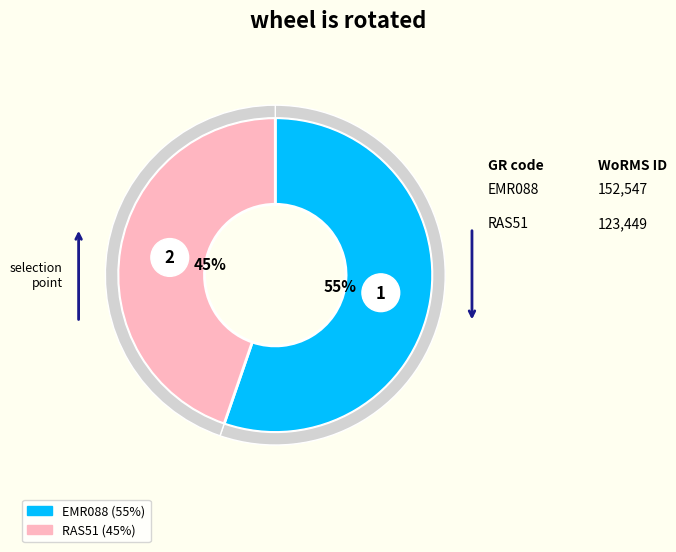

What is the largest slice in the pie chart?

EMR088